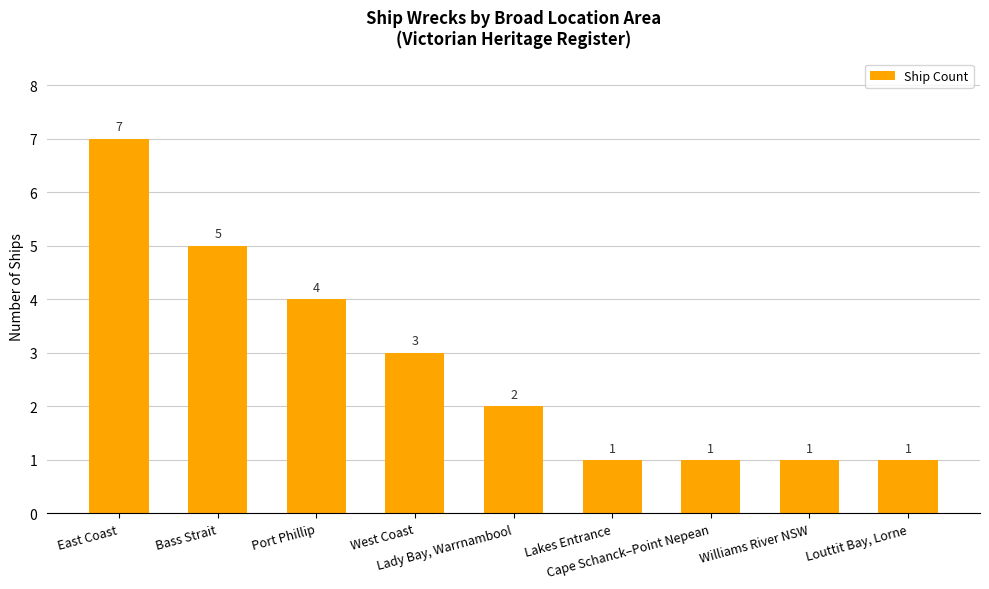

What is the difference between the maximum and minimum values?

6